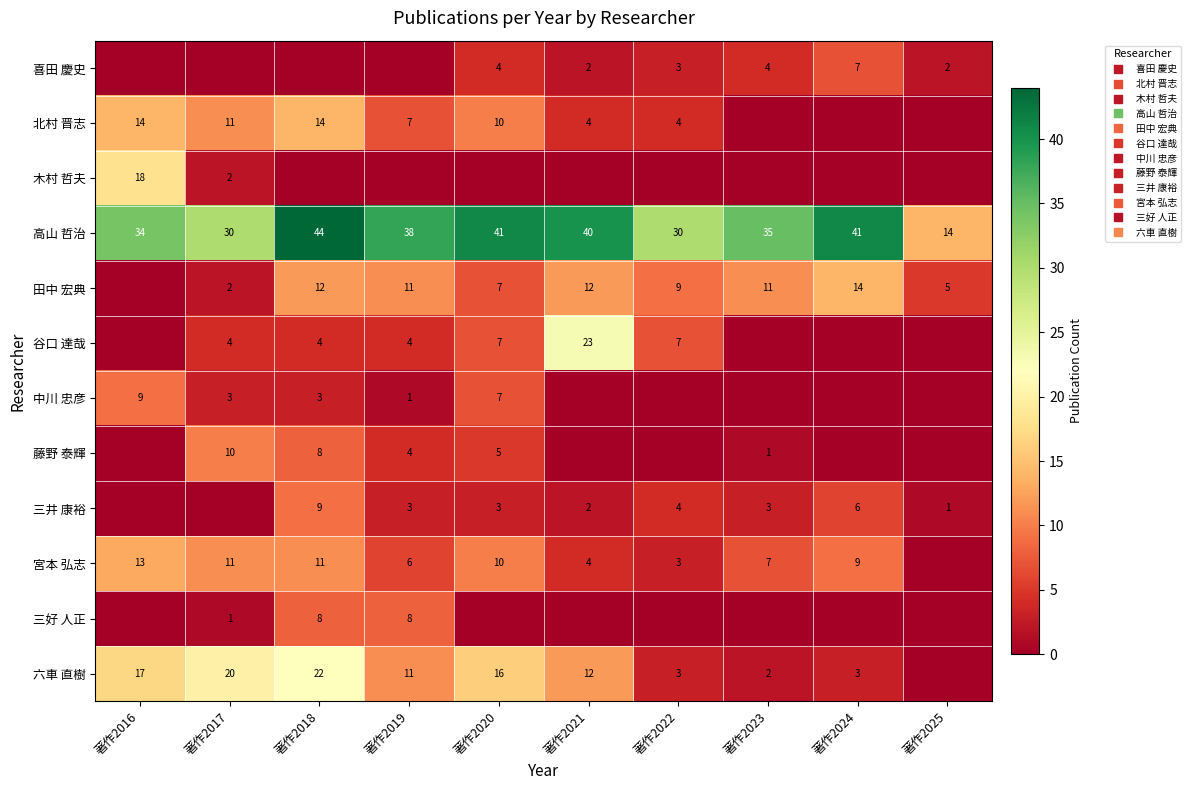

Count the 中川 忠彦 values in the range 0 to 3.

8